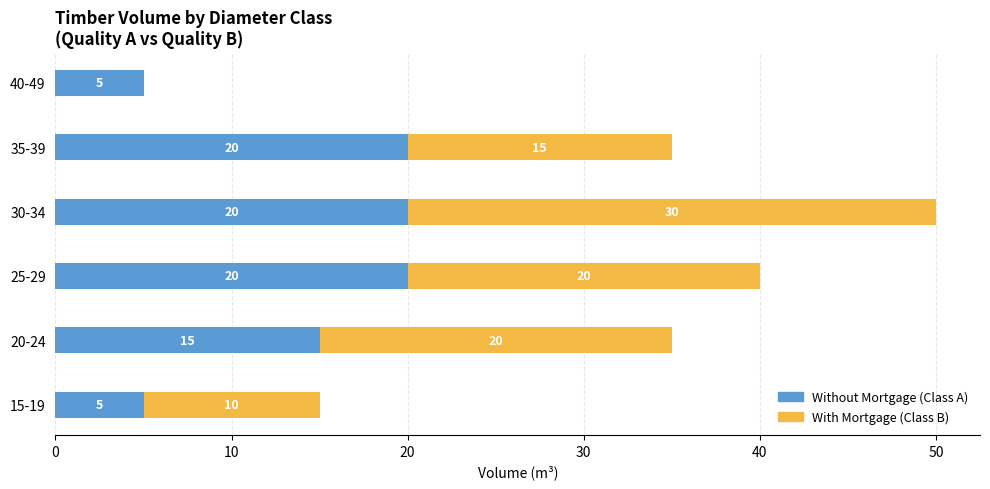

What is the total value across all series at 40-49?

5